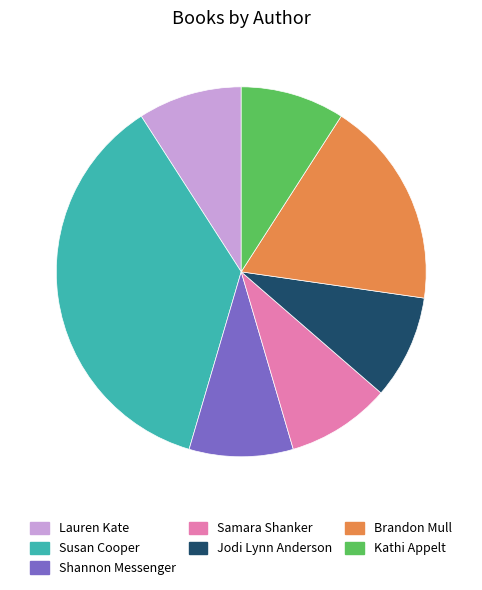

Do Jodi Lynn Anderson and Shannon Messenger together represent more than half of the pie?

No